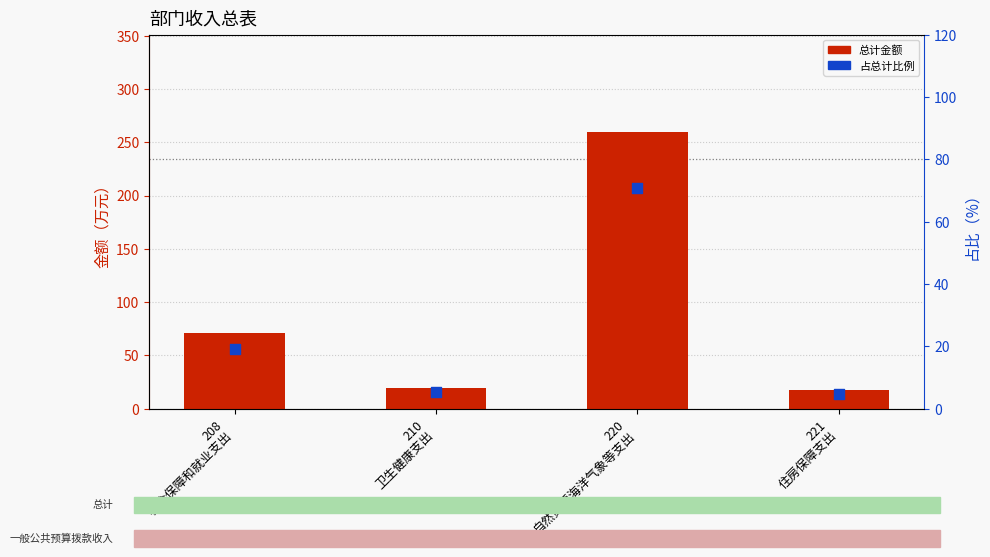

Which series has the widest spread of Y values?

总计